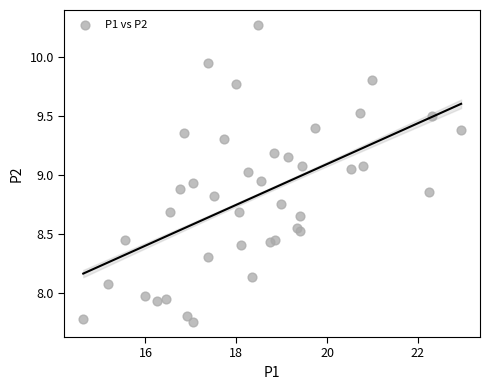

What is the range of Y values (max minus min)?

2.5